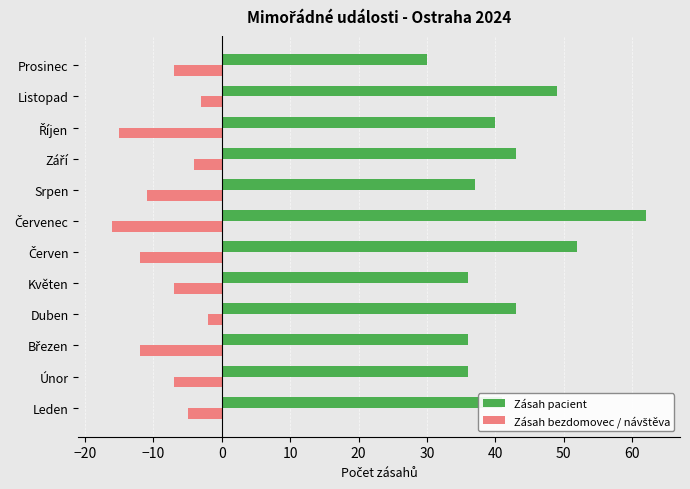

What is the average value of the Zásah pacient series?

42